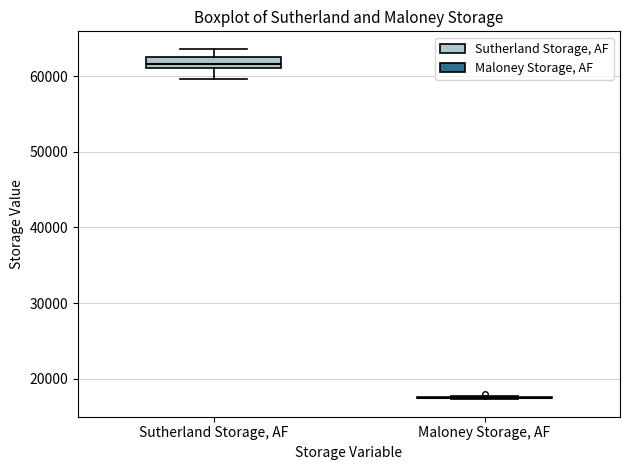

Where is the lower edge of the box for Sutherland Storage, AF on the y-axis? The values are not printed on the chart, so give them approximately, as read against the axis.

61000